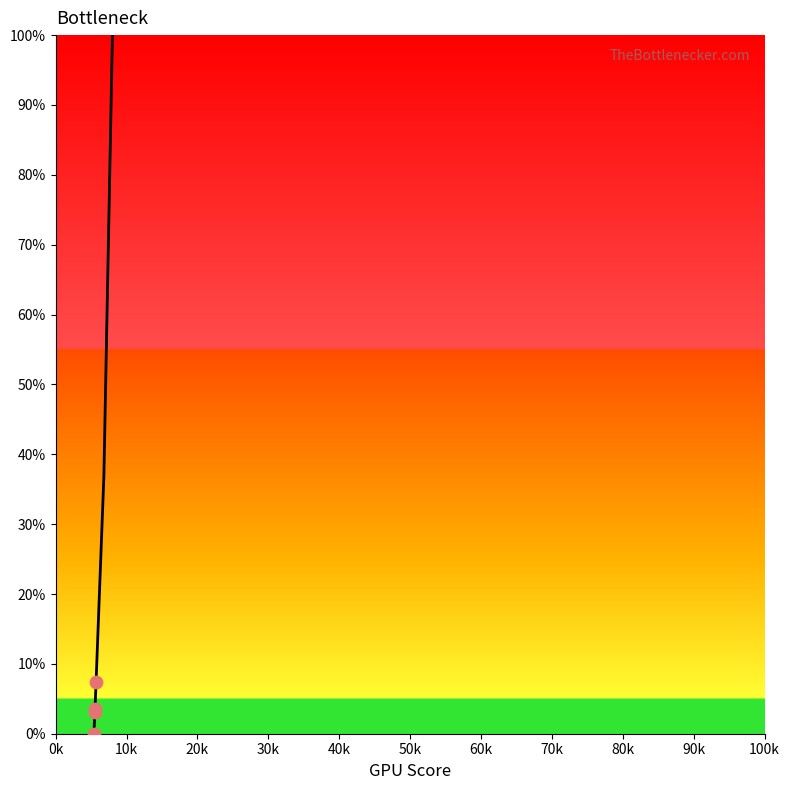

What is the change in value from 10k to 60k?

+96.7